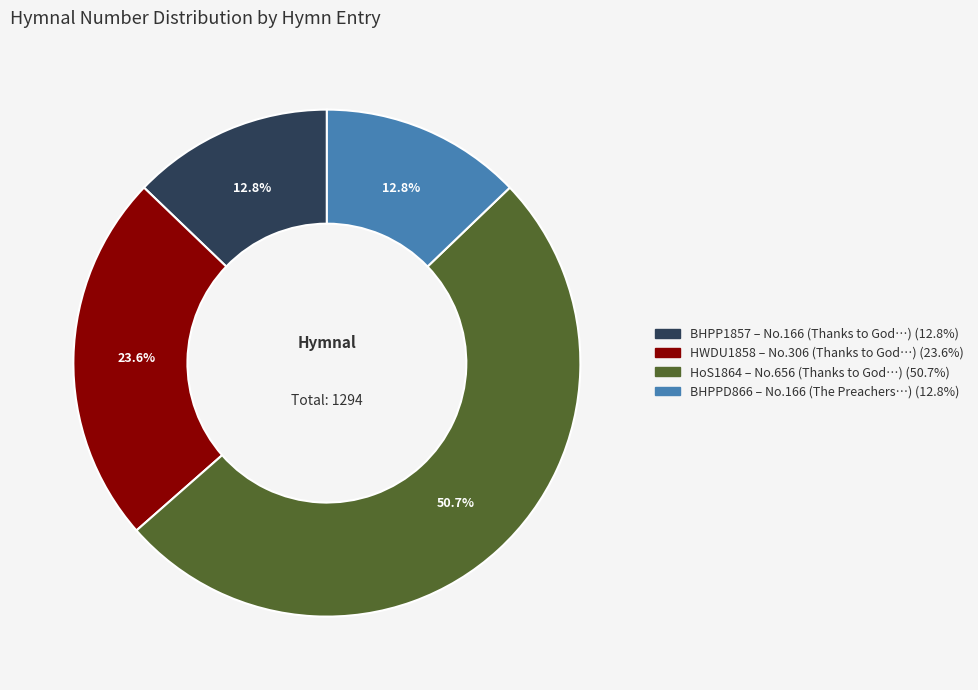

Is there a majority slice in this chart?

Yes